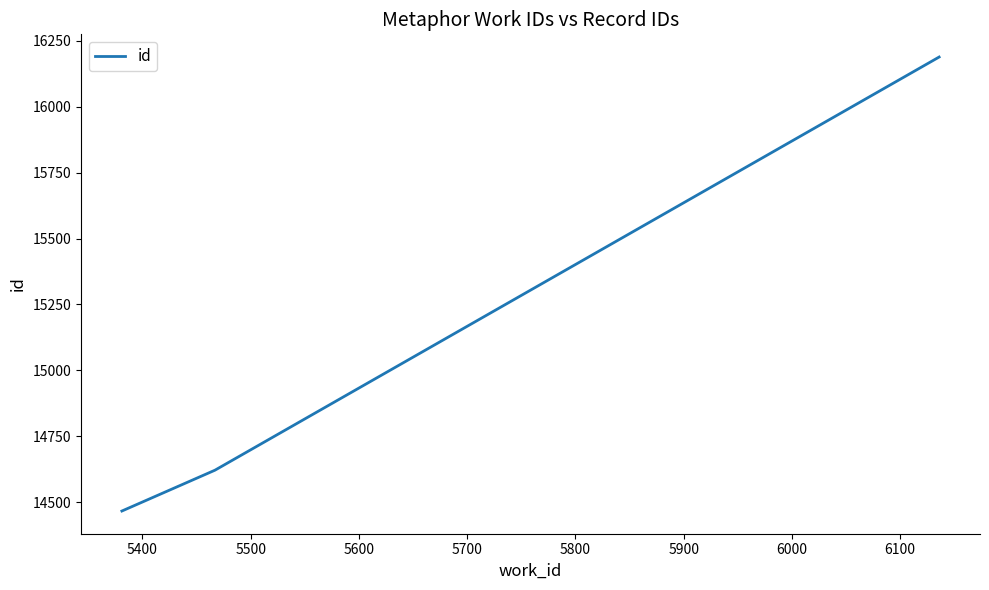

Does the chart have visible grid lines?

No